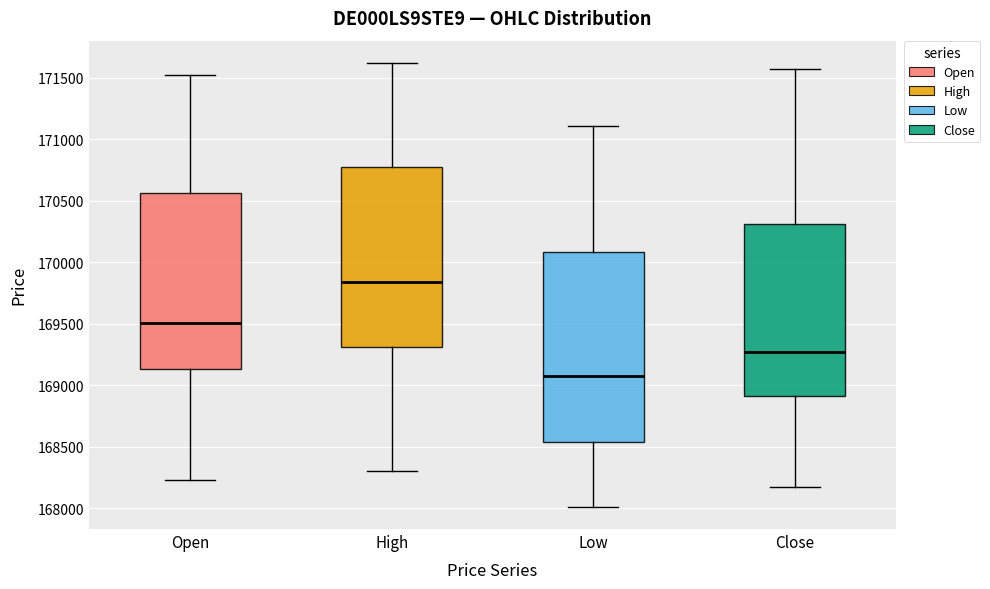

Where does the lower whisker of the box for Close end on the y-axis? The values are not printed on the chart, so give them approximately, as read against the axis.

168150